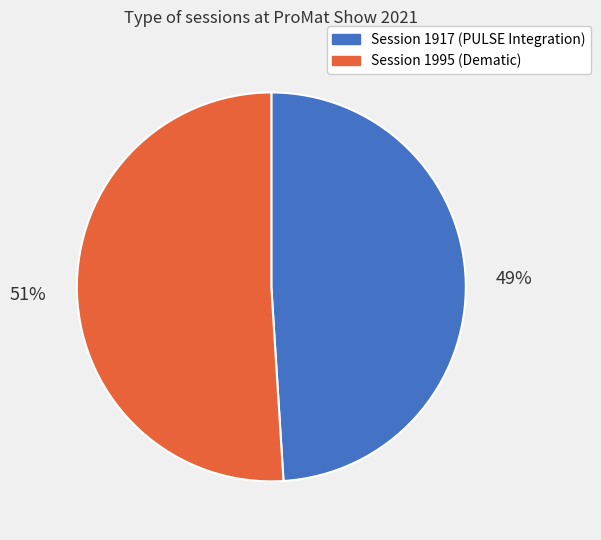

What percentage is the Session 1995 (Dematic) slice, to the nearest percent?

51%